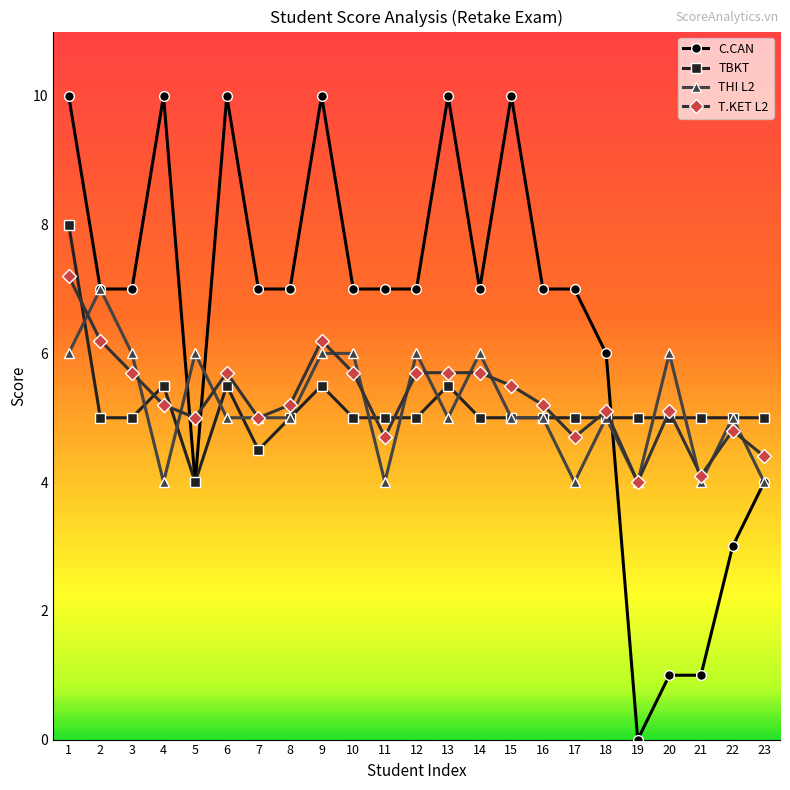

How many categories are shown in the chart?

23